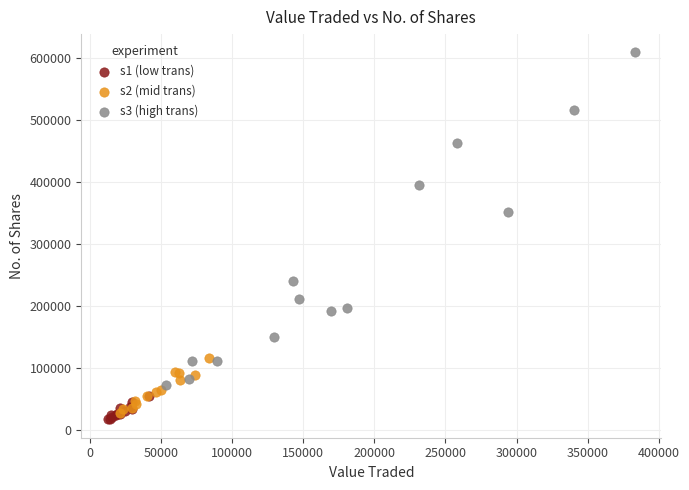

Which series reaches the minimum Y coordinate?

s1 (low trans)